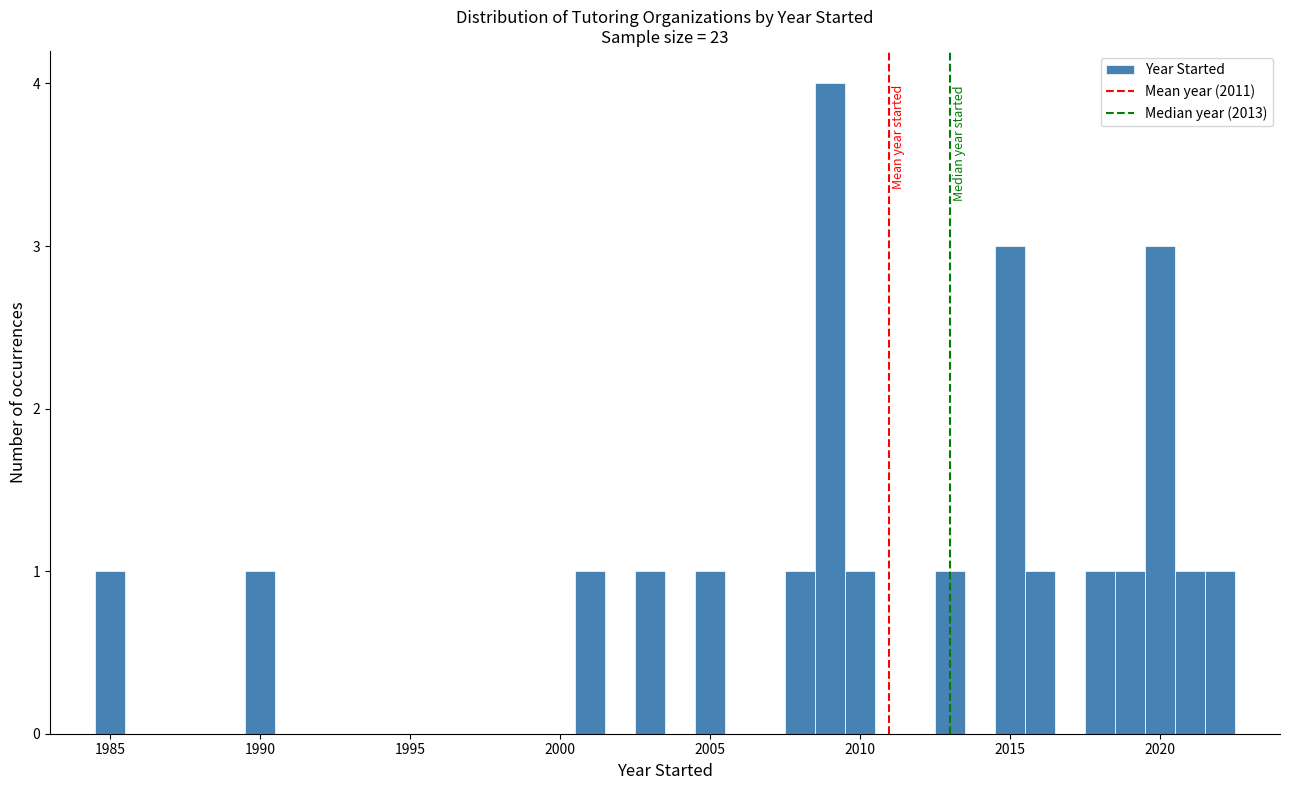

Around what value on the x-axis is the tallest bar? Give the approximate position of its centre, as read against the axis.

2009.0